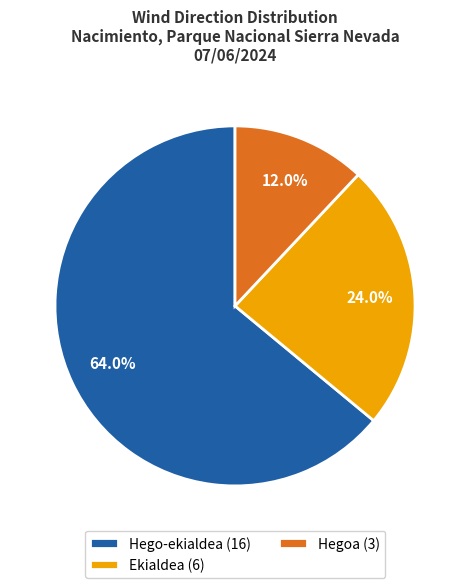

Combined, what portion of the pie is Ekialdea and Hego-ekialdea?

88.0%